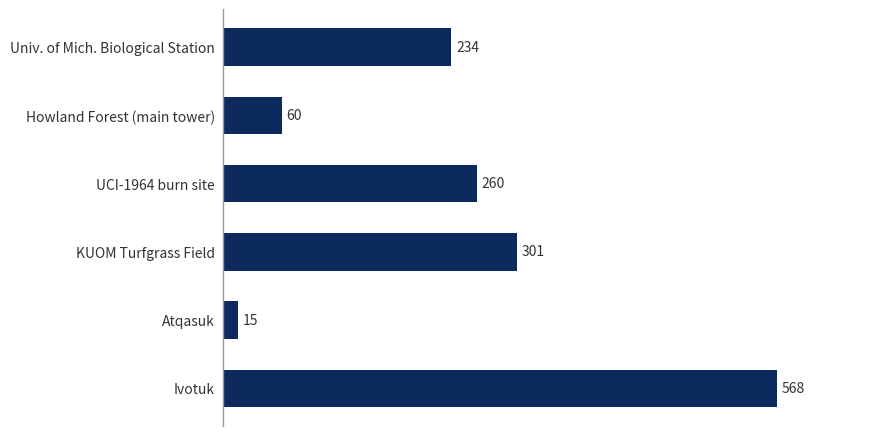

What is the smallest value displayed?

15